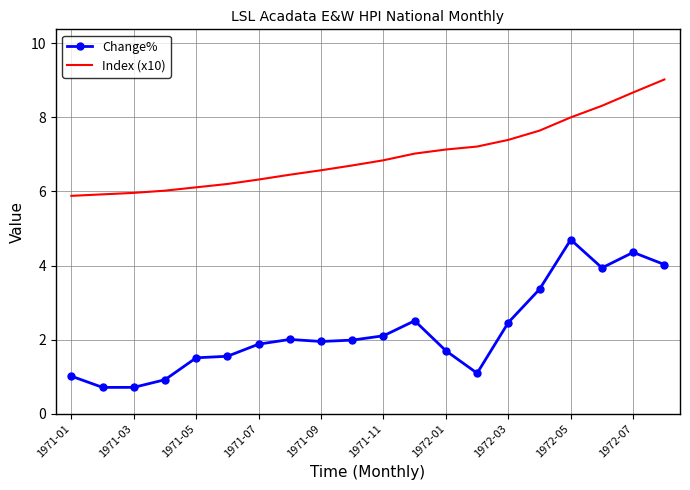

True or false: Index (x10) and Change% intersect in this chart.

False